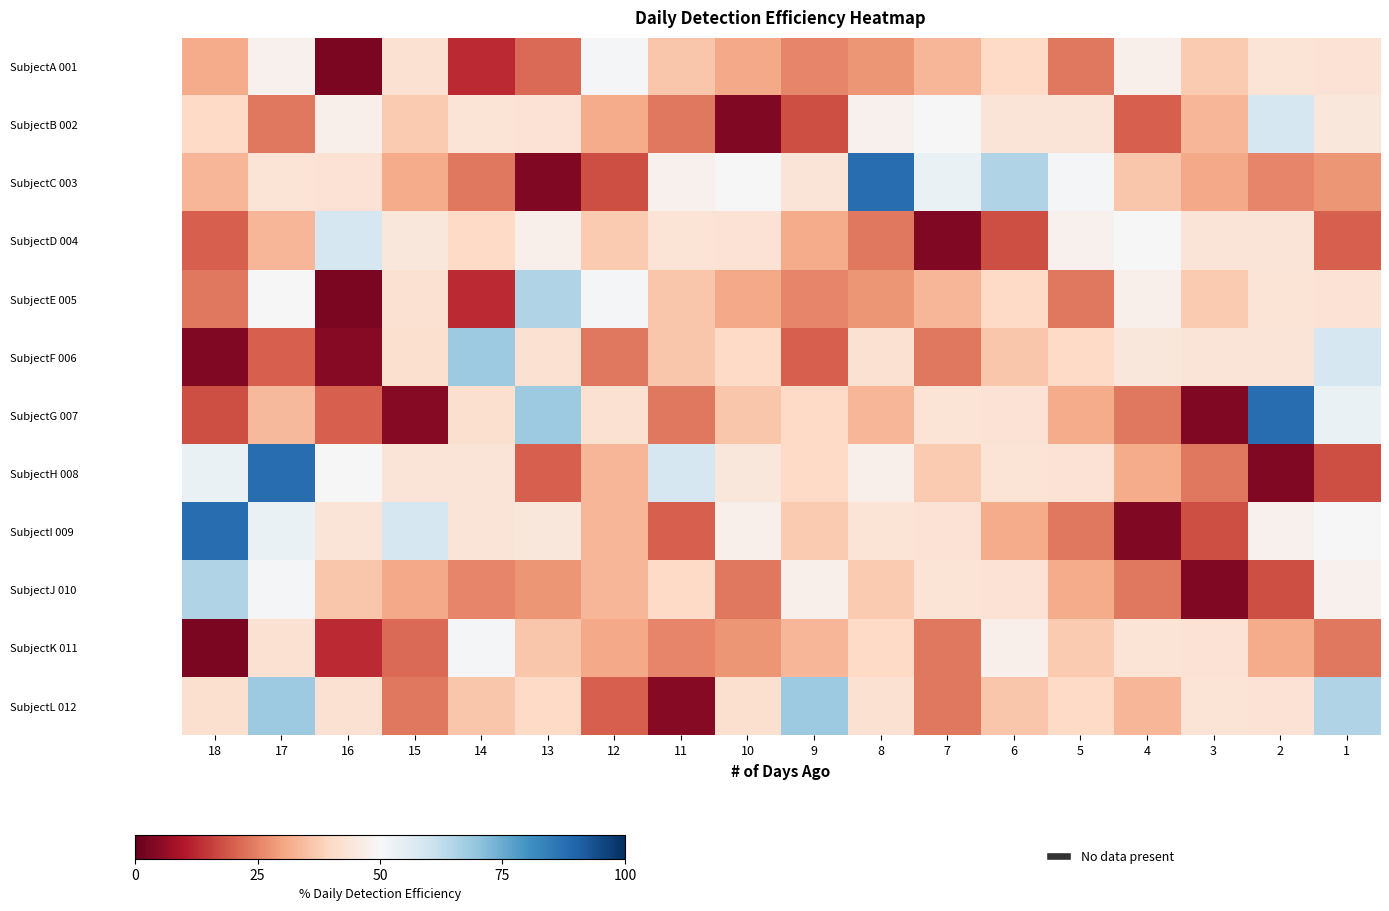

What is the total value across all series at 3?

360.1